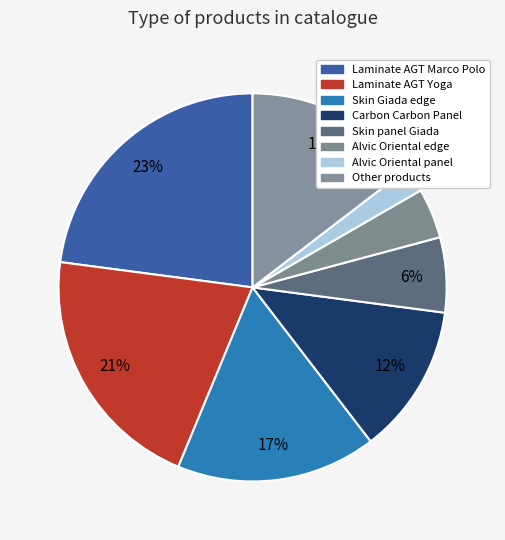

Is there a majority slice in this chart?

No